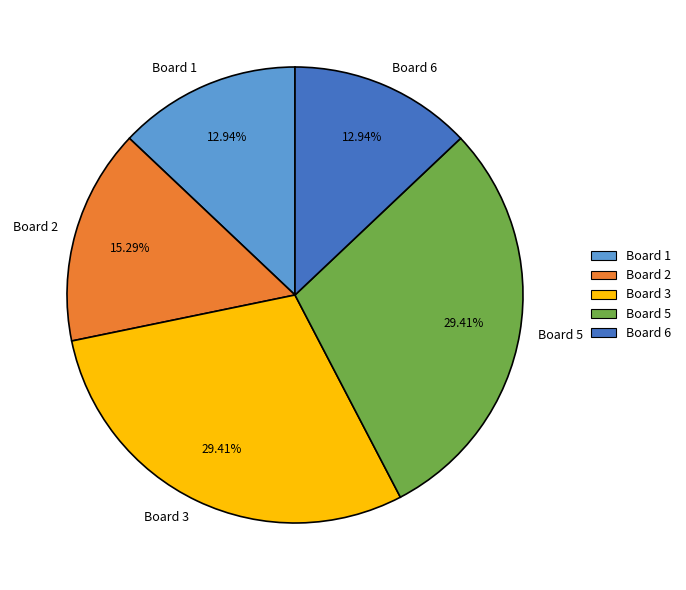

Is Board 1 the majority of the pie?

No